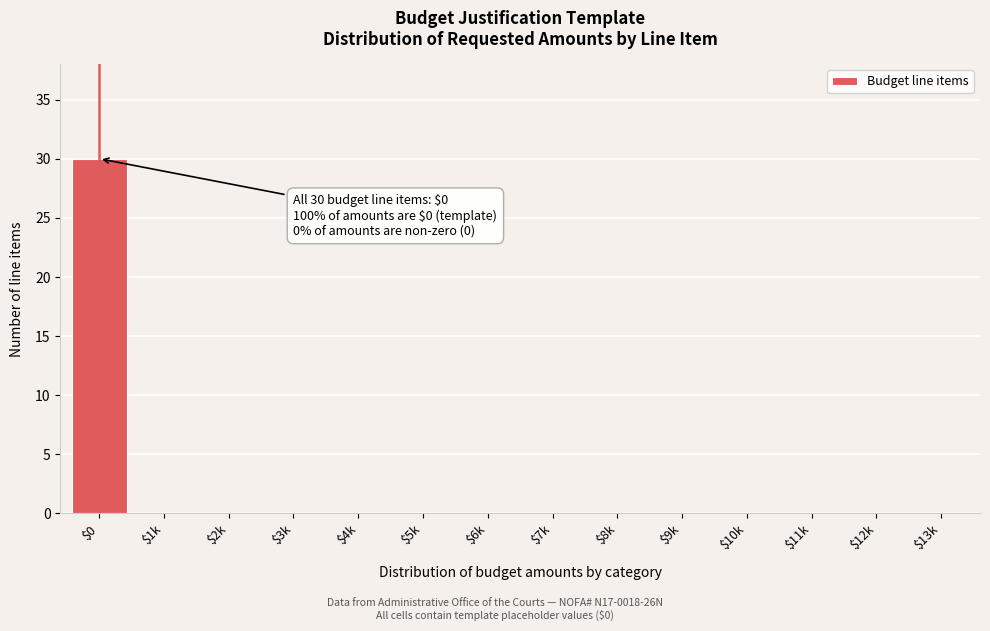

What is the maximum value shown in the chart?

30